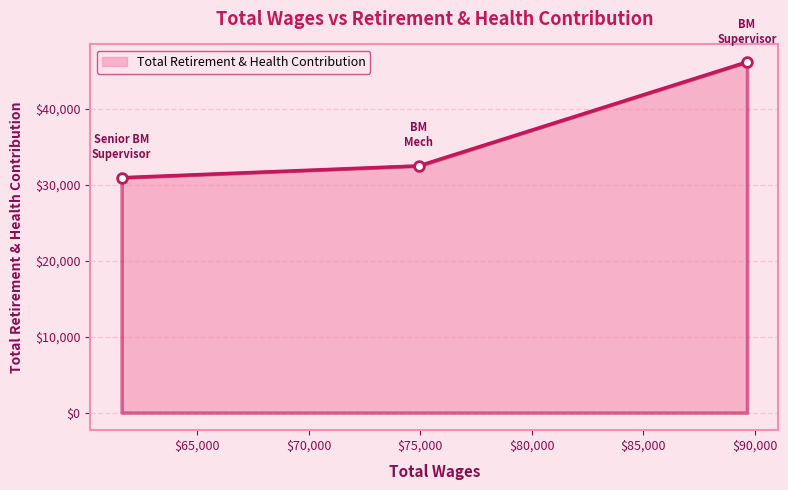

Reading left to right, transcribe all the data shown in this chart.

30946	32503	46186